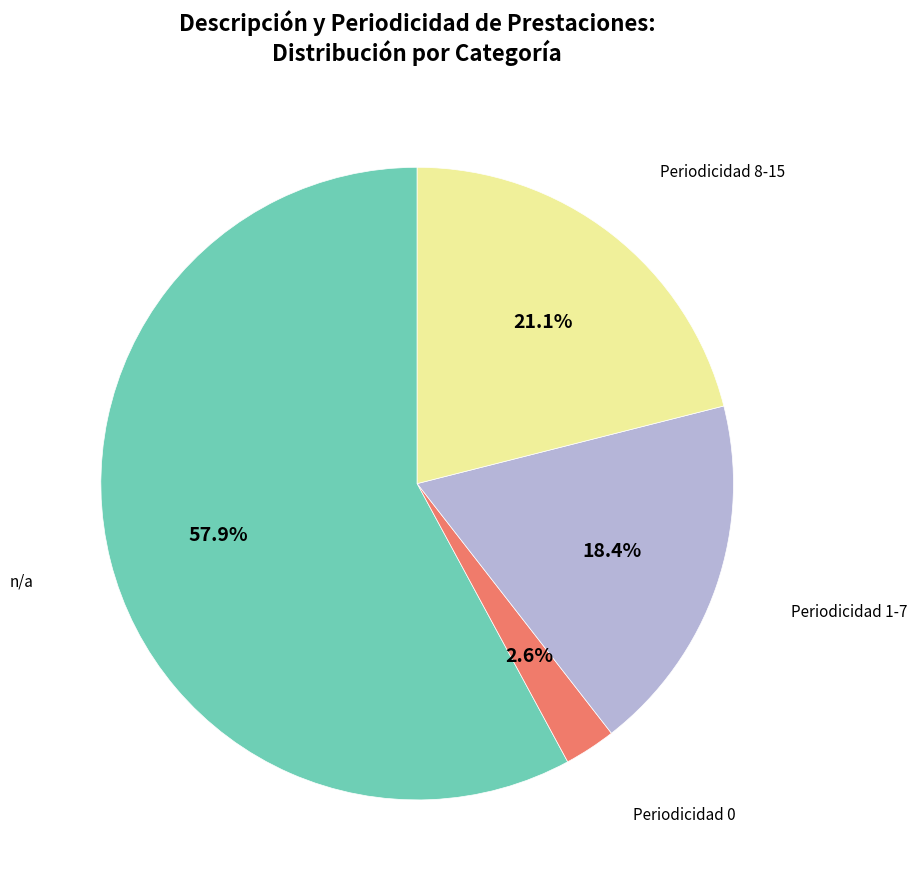

Is there any slice that represents more than half of the pie?

Yes